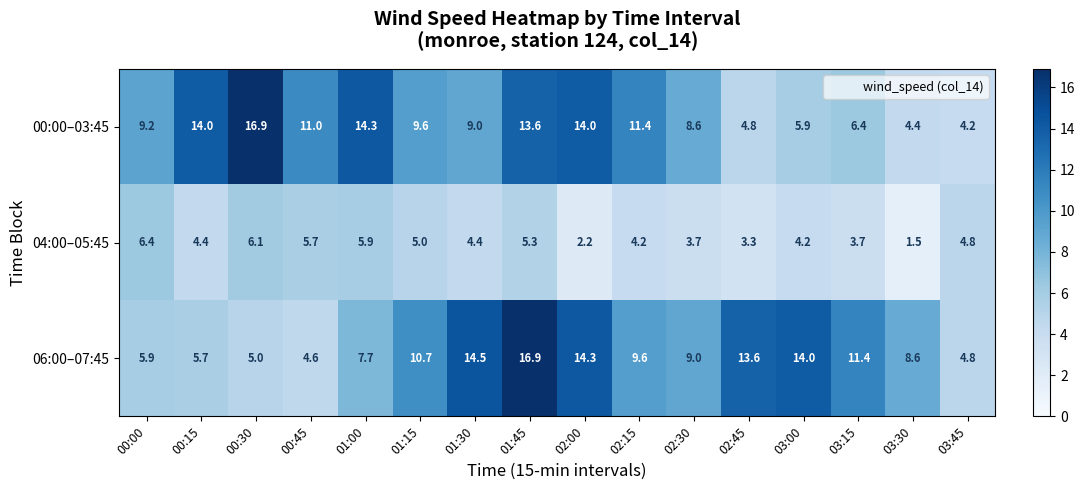

What is the average value of the 00:00–03:45 series?

9.8